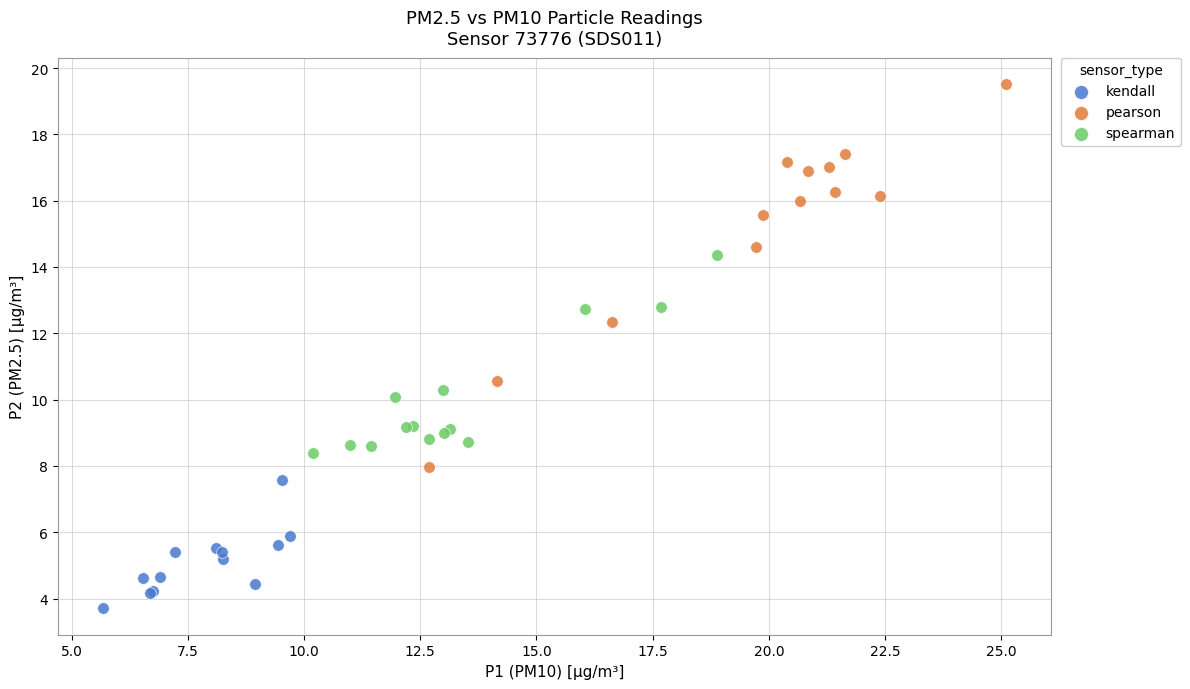

Which series reaches the minimum Y coordinate?

kendall